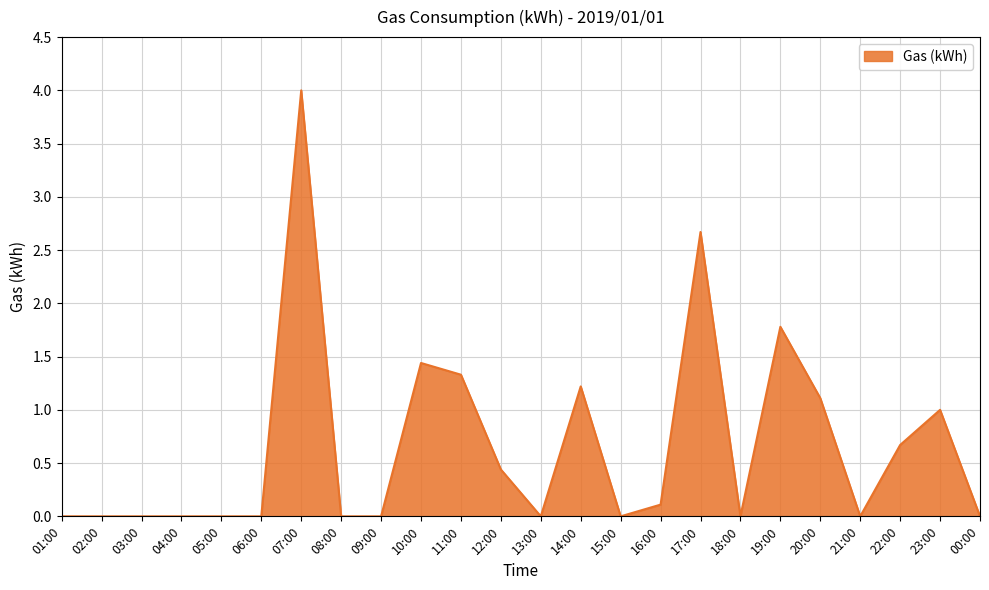

True or false: the data shows 1.9 at 04:00.

False